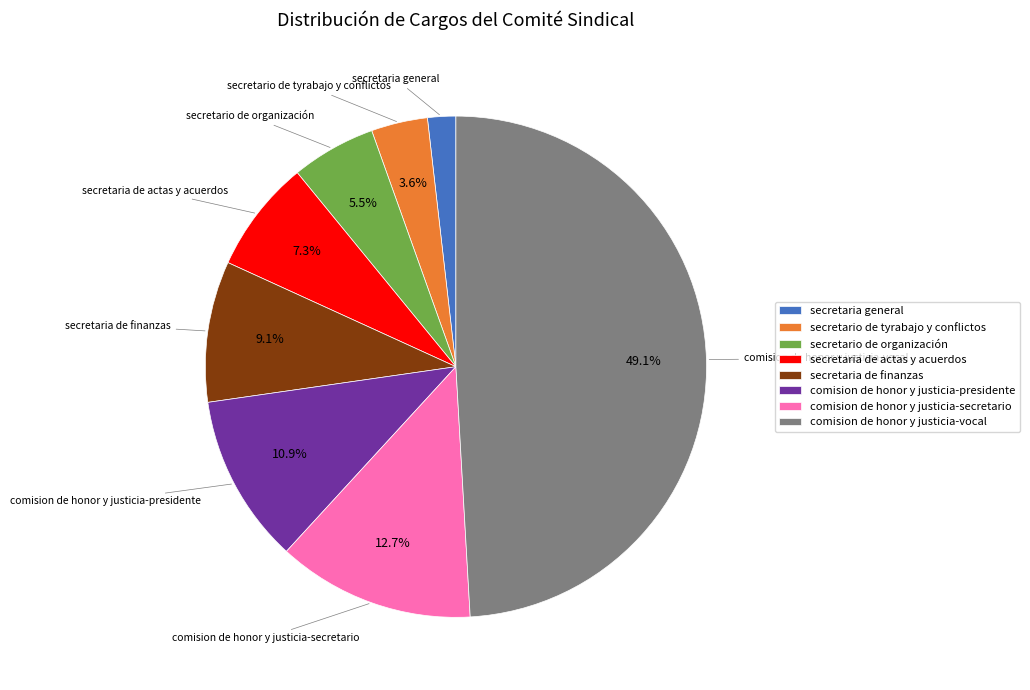

Which slice is the smallest?

secretaria general